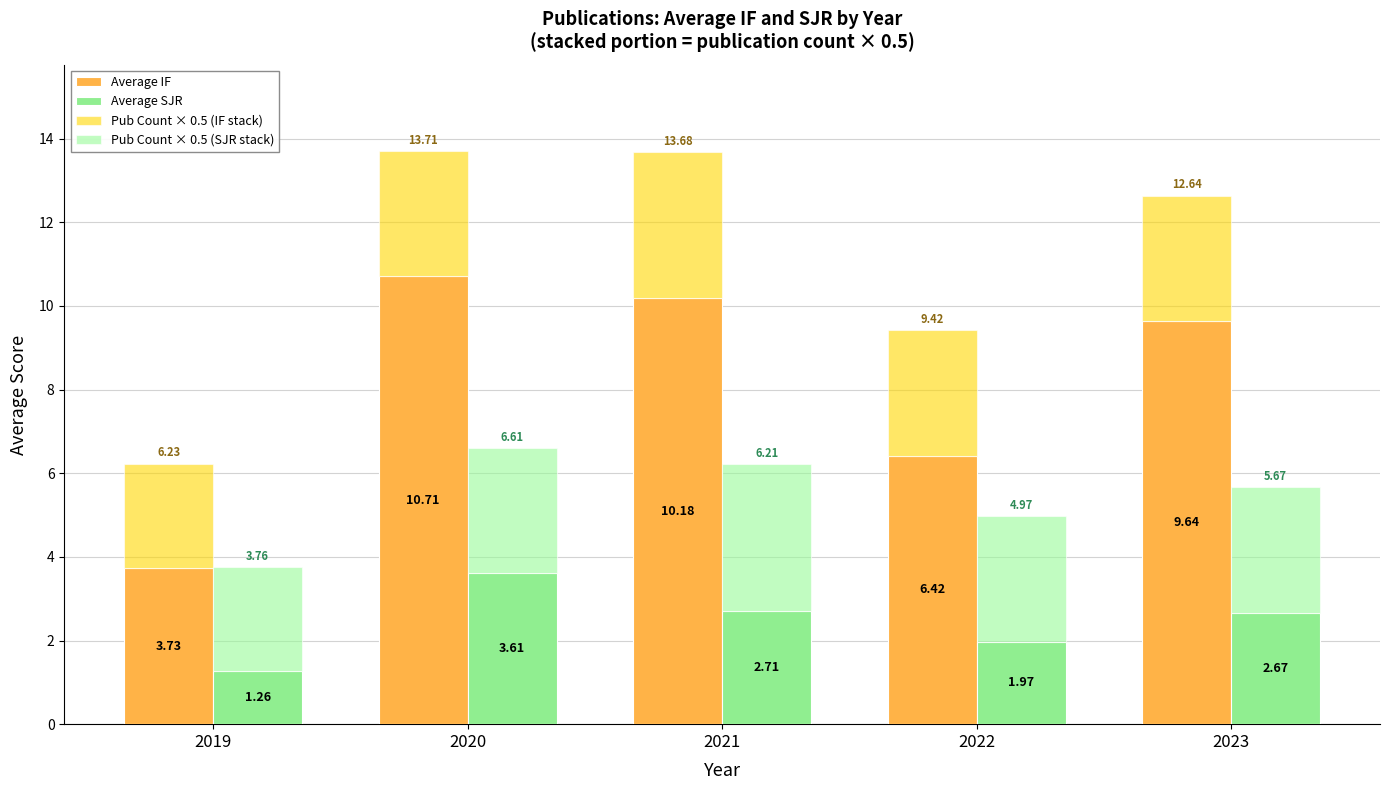

At 2019, list the series in order from smallest to largest.

Average SJR, Pub Count × 0.5 (SJR stack), Pub Count × 0.5 (IF stack), Average IF